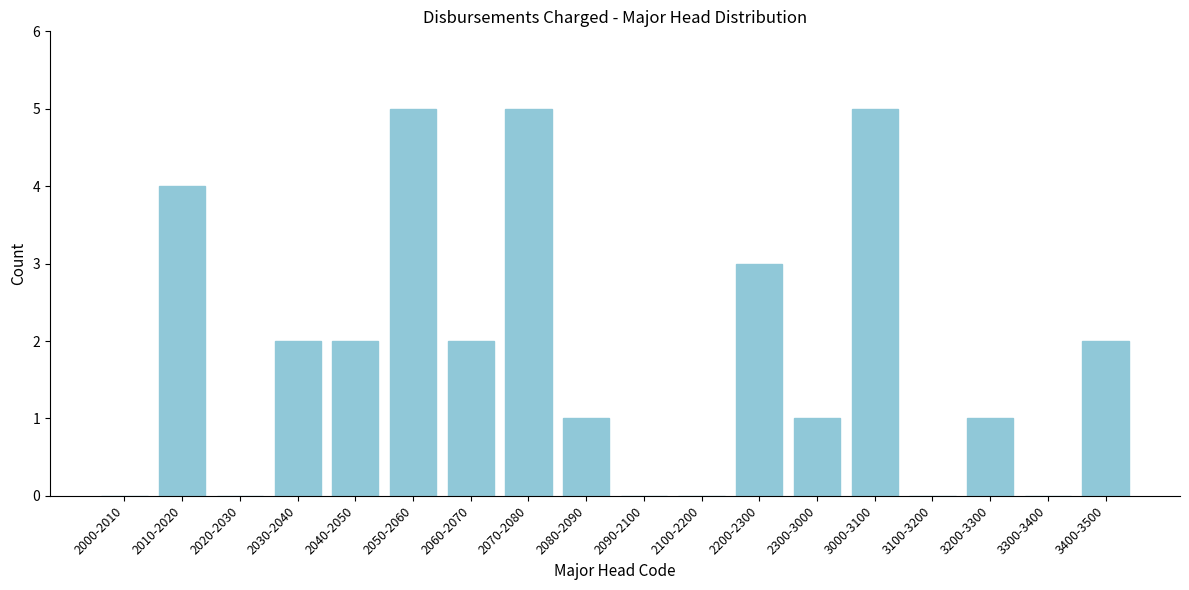

Reading left to right, extract all data points from this chart.

2000-2010=0	2010-2020=4	2020-2030=0	2030-2040=2	2040-2050=2	2050-2060=5	2060-2070=2	2070-2080=5	2080-2090=1	2090-2100=0	2100-2200=0	2200-2300=3	2300-3000=1	3000-3100=5	3100-3200=0	3200-3300=1	3300-3400=0	3400-3500=2